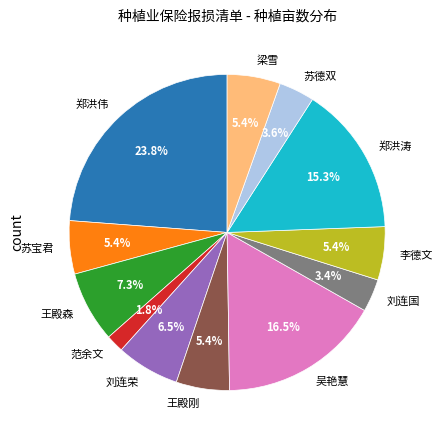

Which category has the smallest portion of the pie?

范余文